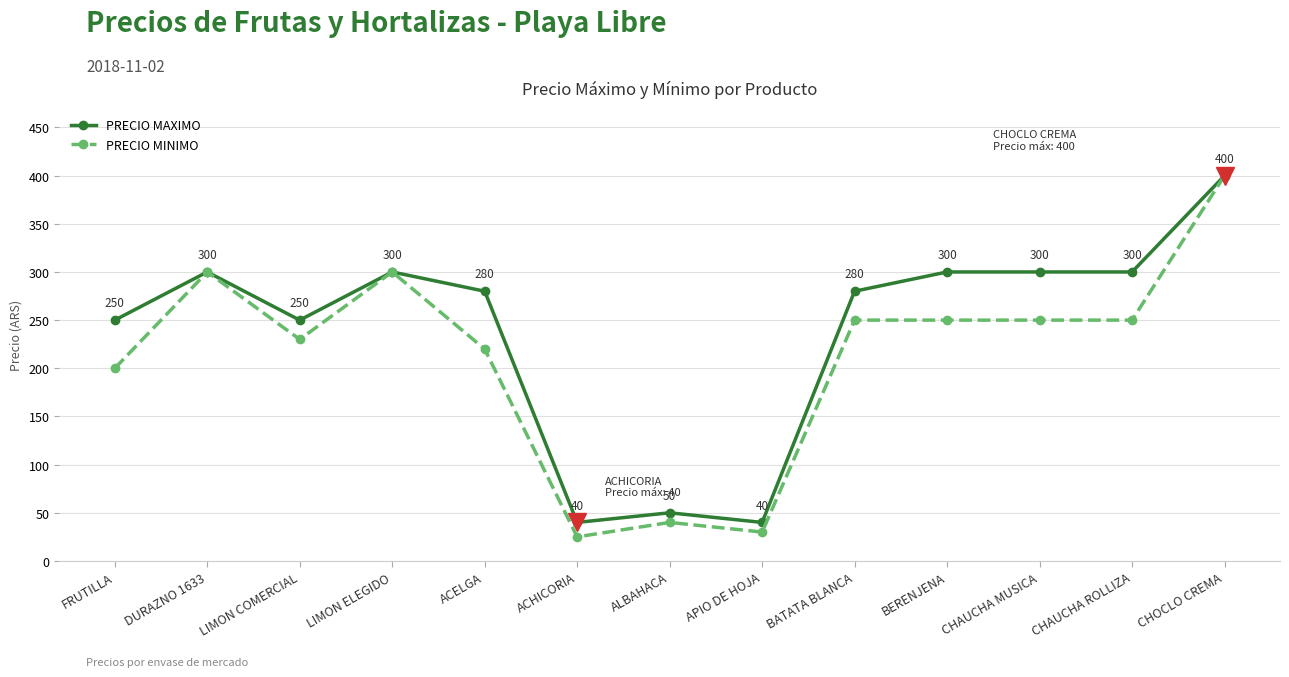

What is the value of the PRECIO MINIMO point at the 12th from the left?

250